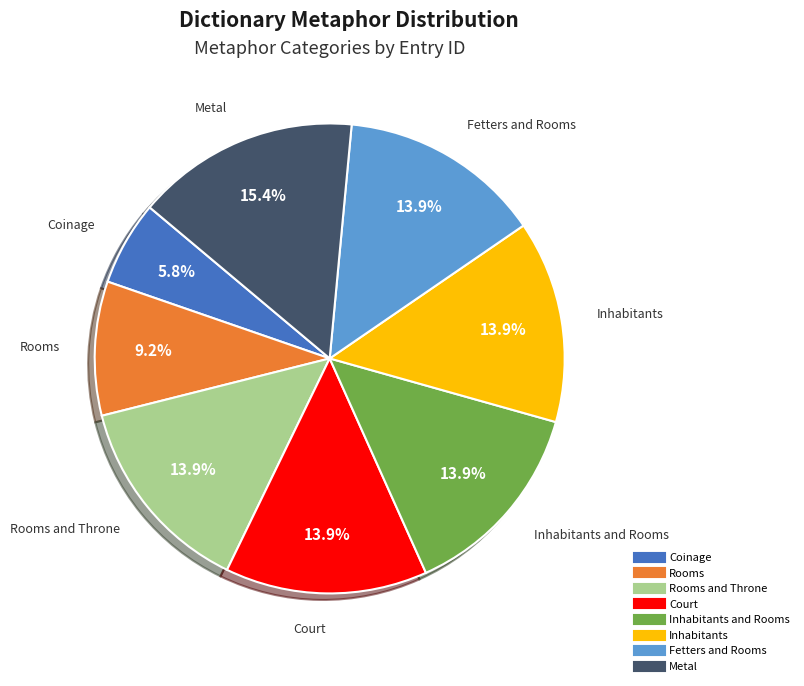

Does any single category account for the majority?

No